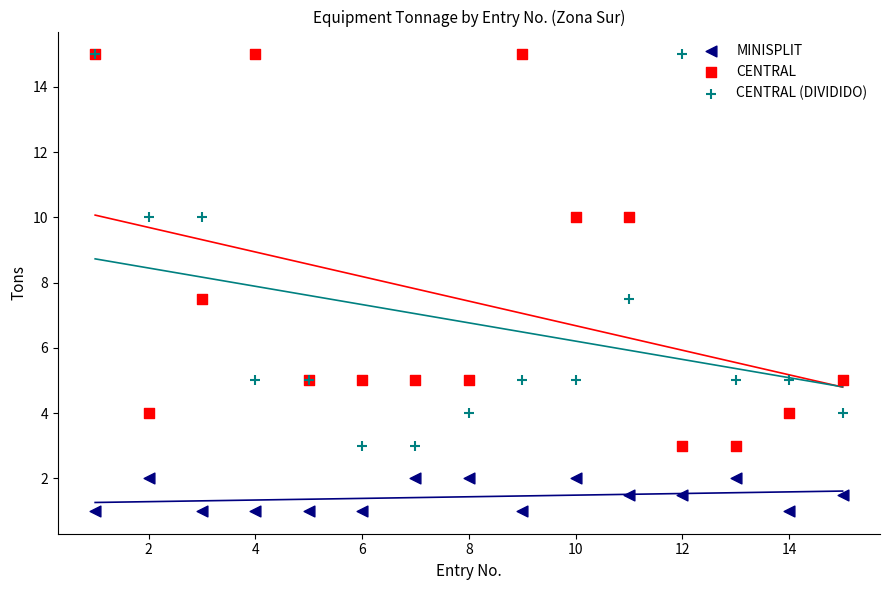

Which series contains the highest Y value?

CENTRAL